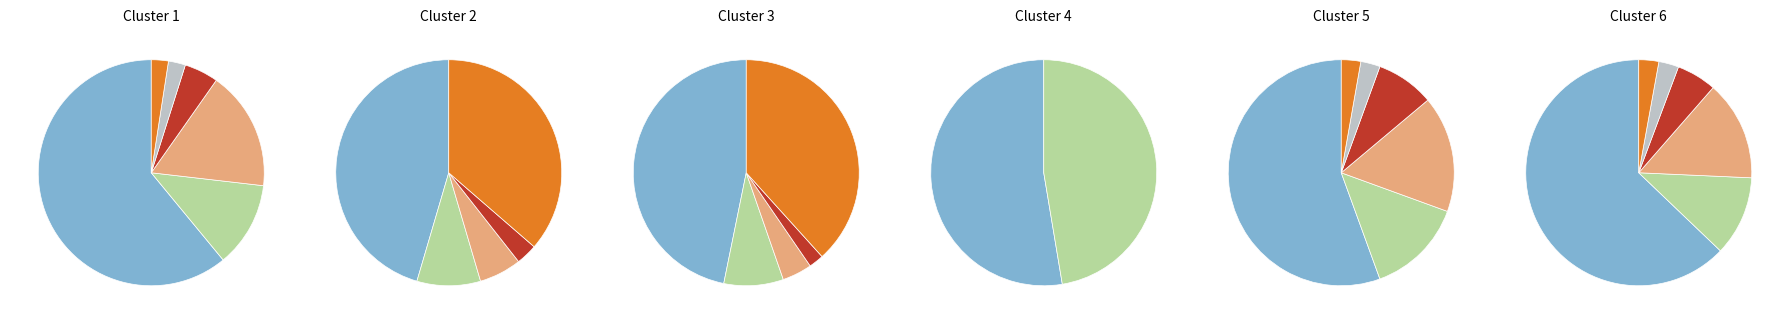

Do Signal -40 and Signal -36 together represent more than half of the pie?

No